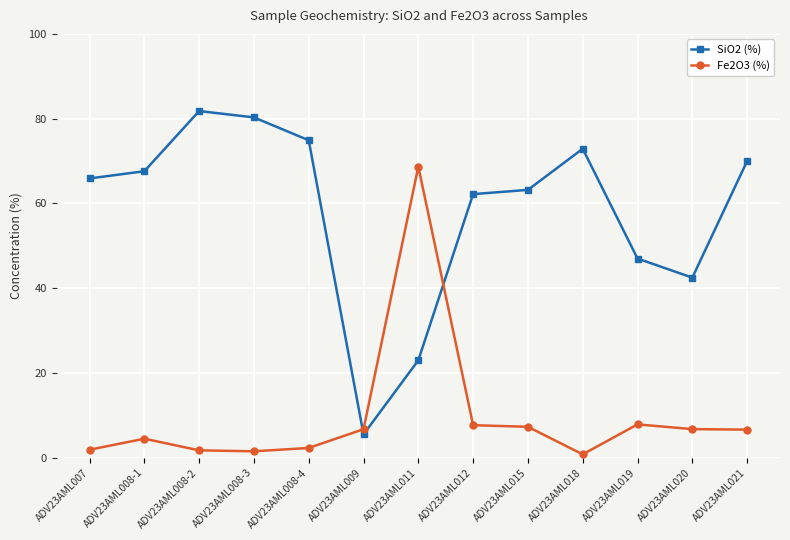

At which category does the chart reach its peak across all series?

ADV23AML008-2